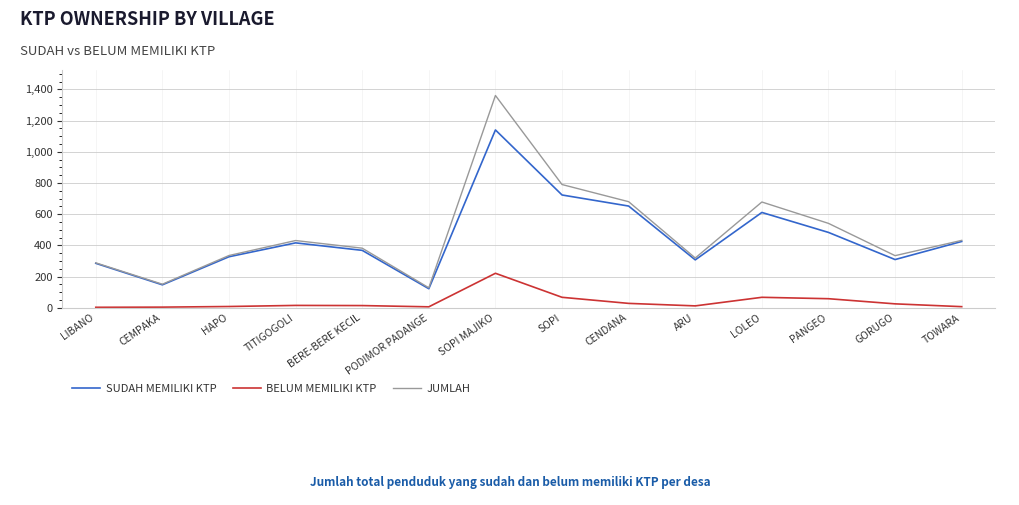

What value does the JUMLAH series have at PANGEO?

541